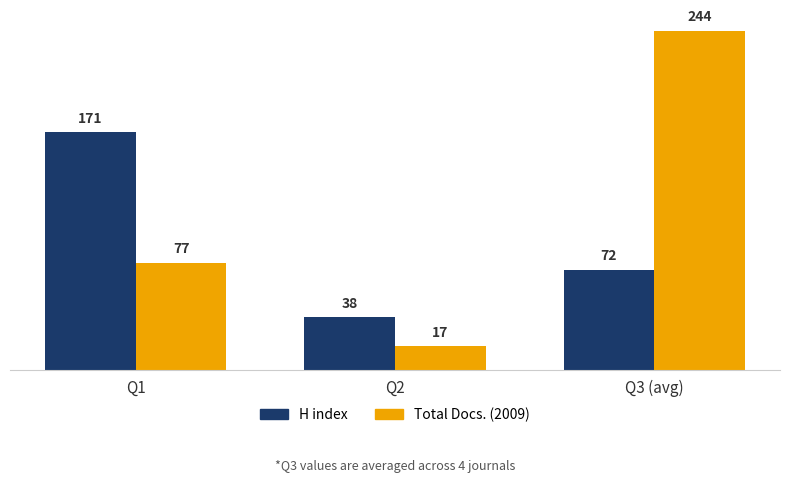

Reading left to right, extract all data points from this chart.

H index: 171	38	72
Total Docs. (2009): 77	17	244